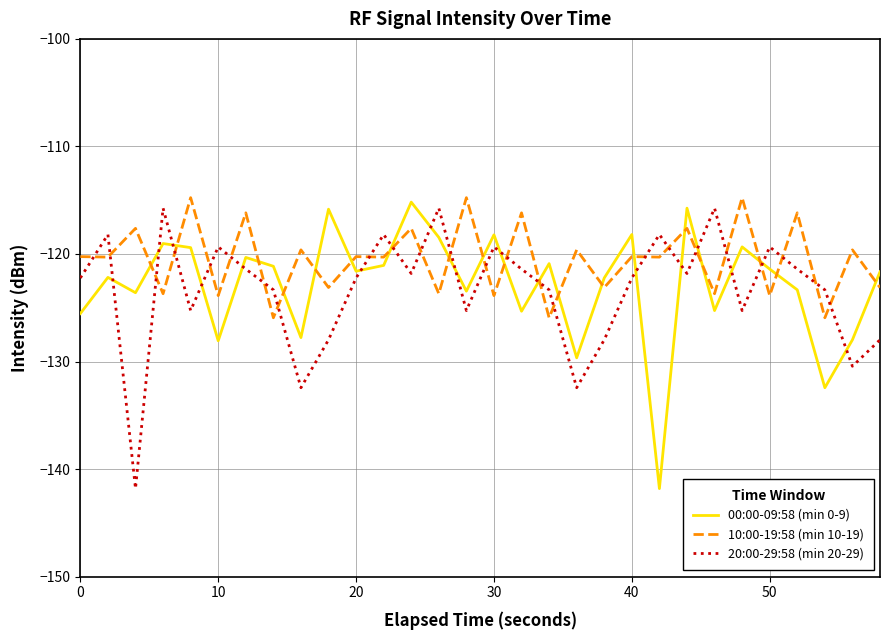

What is the minimum value shown in the chart?

-141.8